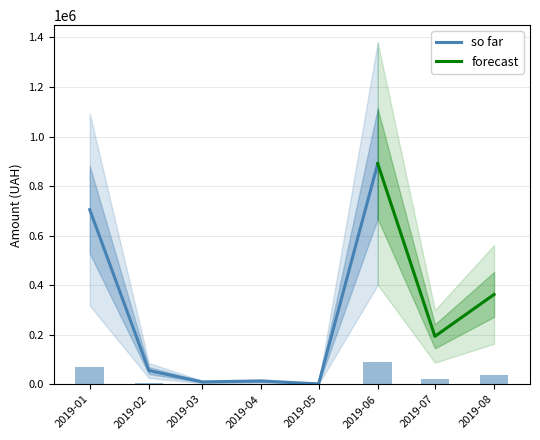

At which label is so far closest to 446065?

2019-01